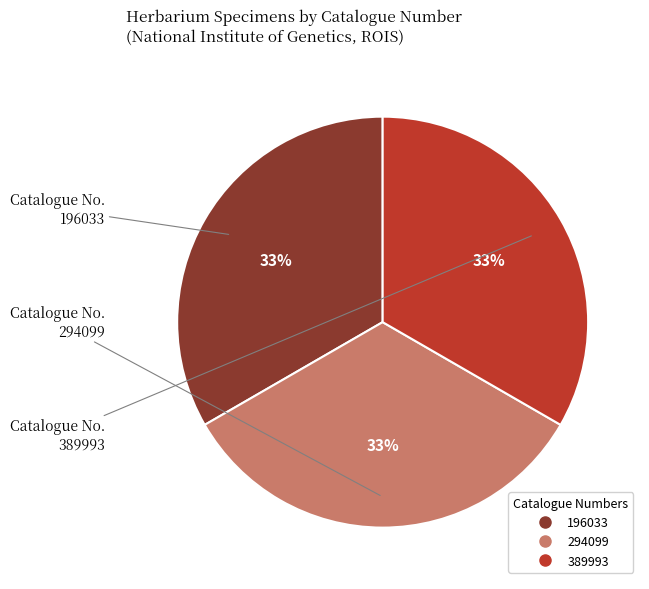

Do 389993 and 196033 together represent more than half of the pie?

Yes